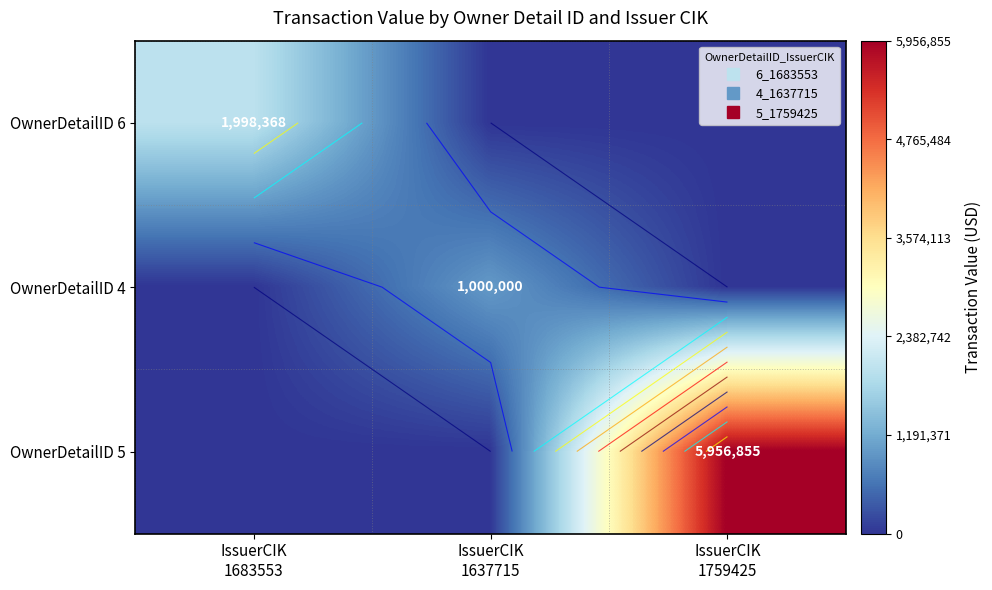

Which has a higher value, IssuerCIK
1683553 or IssuerCIK
1637715?

IssuerCIK
1683553